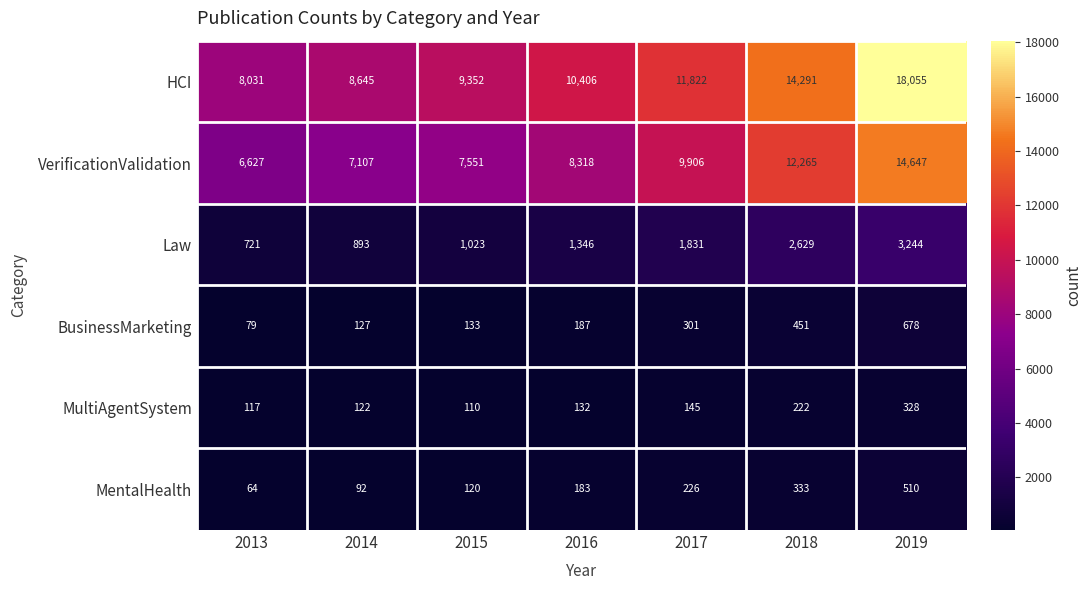

What is the minimum value for BusinessMarketing?

79